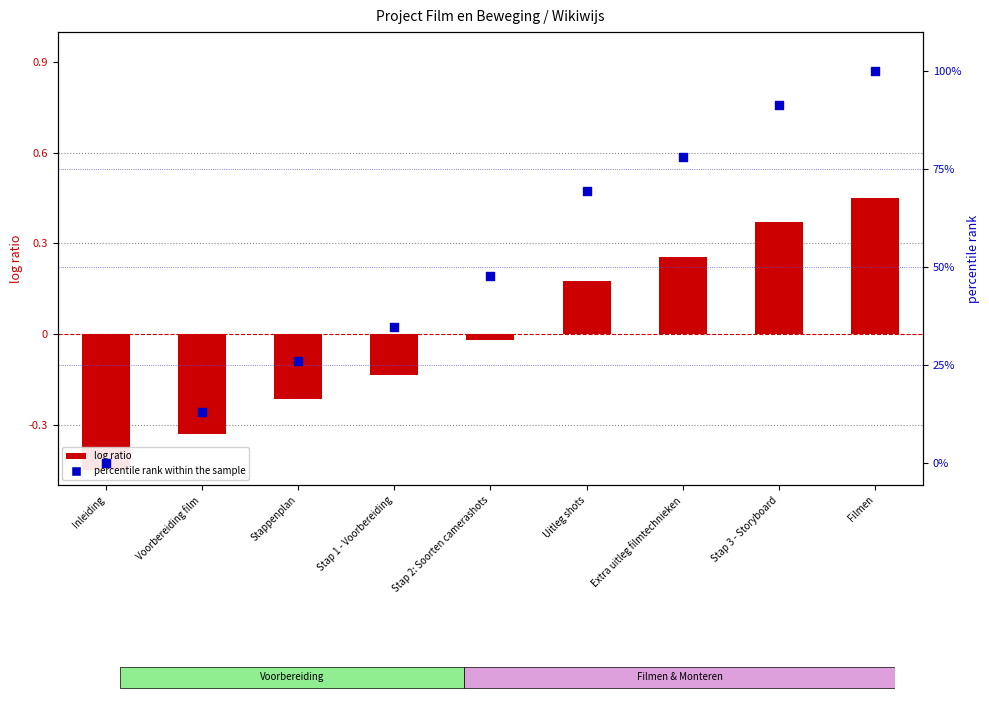

At which category is the sum across all series the highest?

Filmen